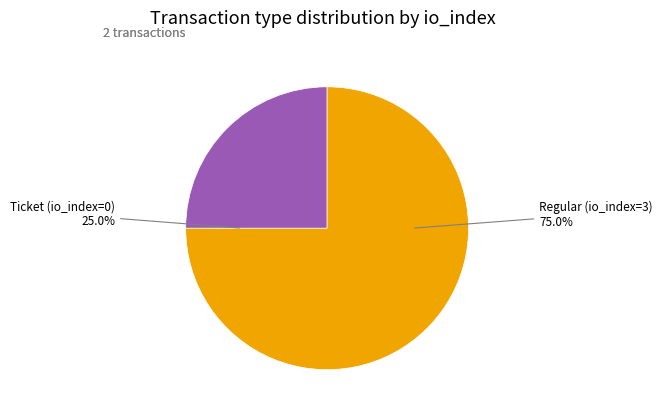

Count the number of slices in the pie.

2